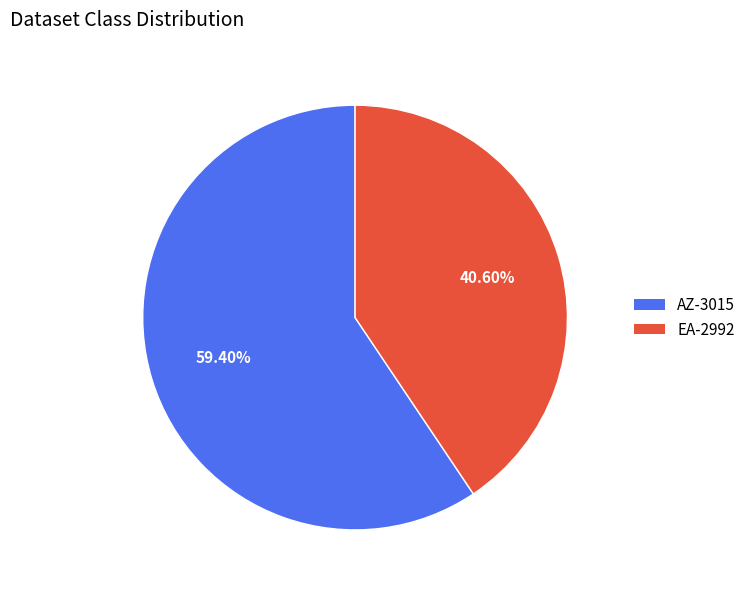

Between AZ-3015 and EA-2992, which is larger?

AZ-3015